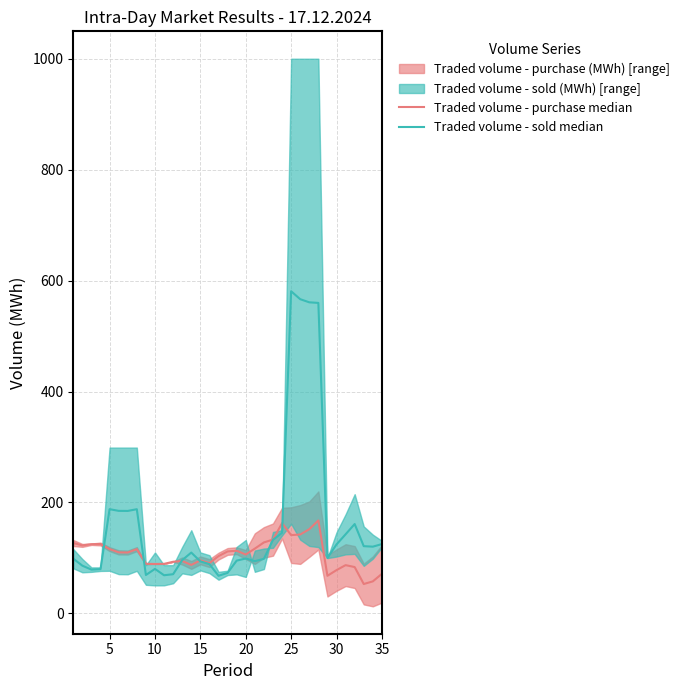

The value of Traded volume - purchase median at 20 is 188.3. True or false?

False